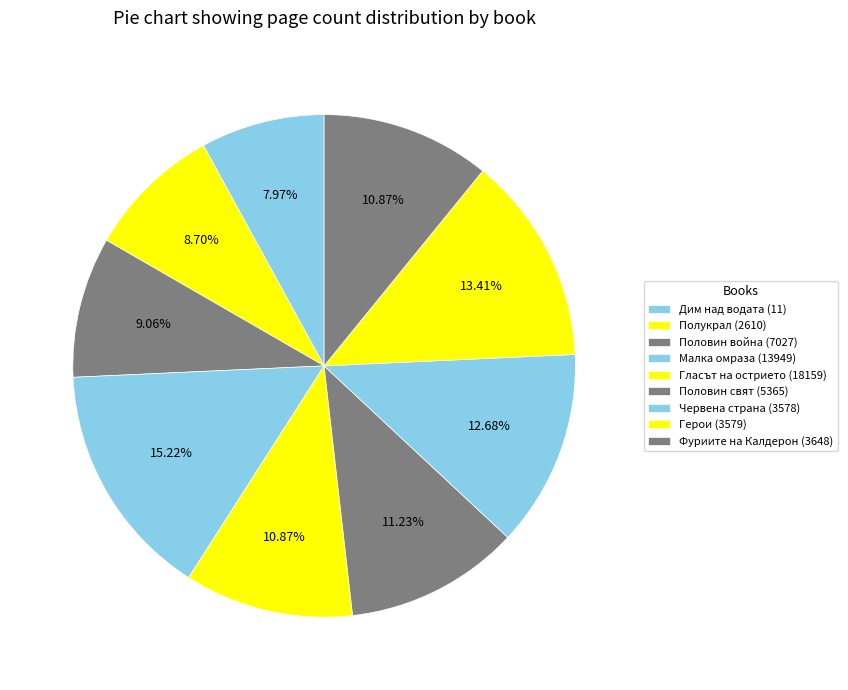

What percentage is the Малка омраза (13949) slice, to the nearest percent?

15%